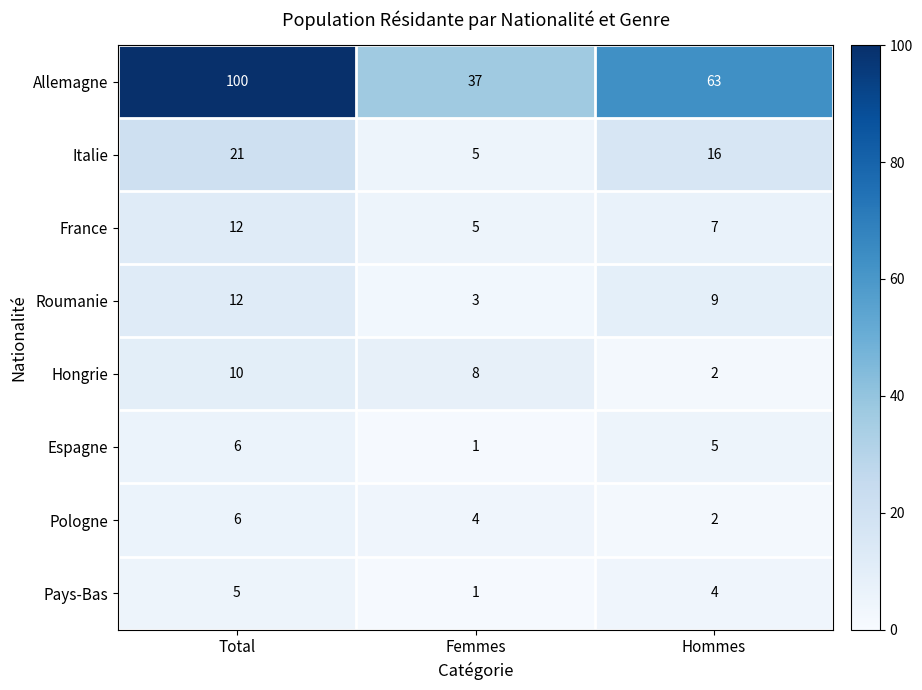

What is the difference between the maximum and minimum values in the Hongrie series?

8